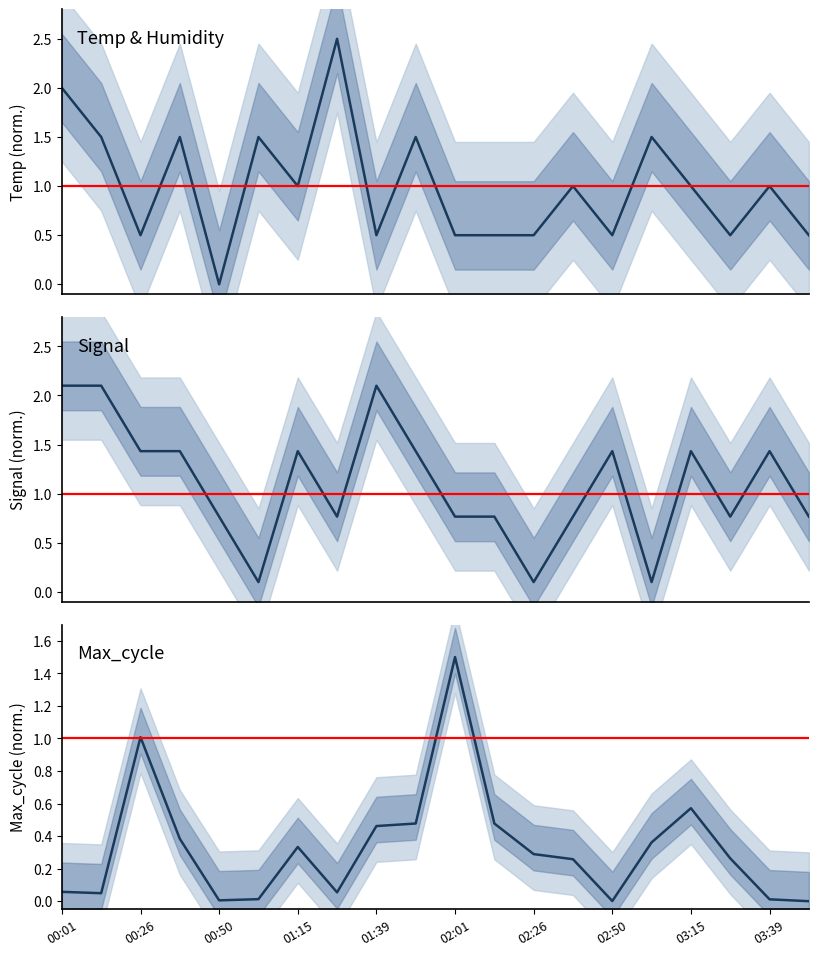

What is the sum of all Temp (normalised) values?

20.0